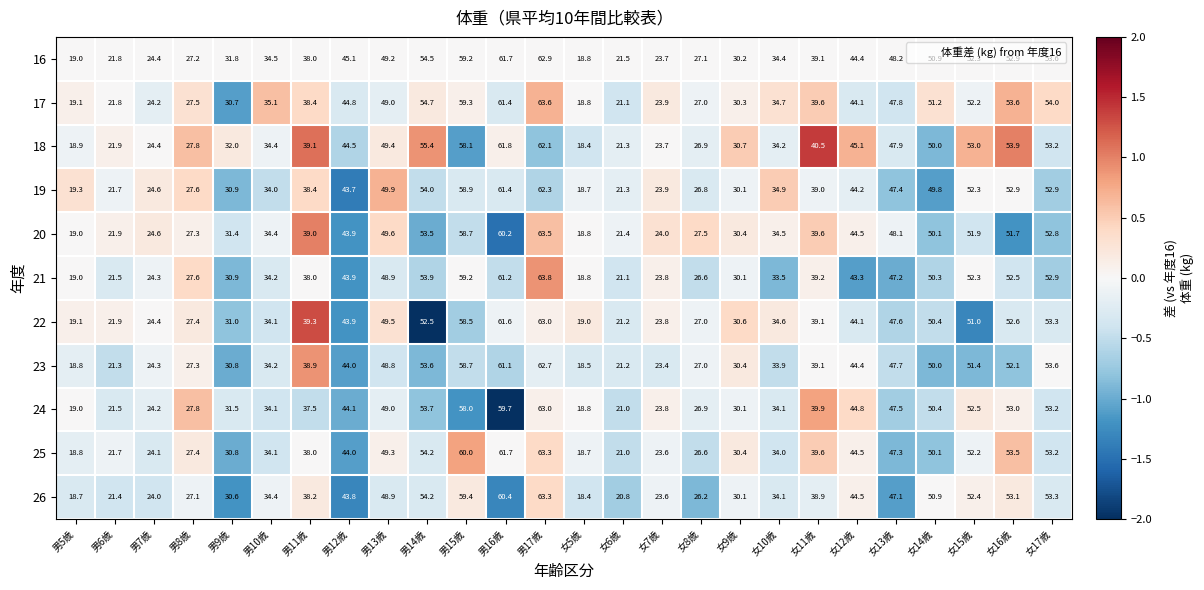

Count the number of categories in the chart.

26